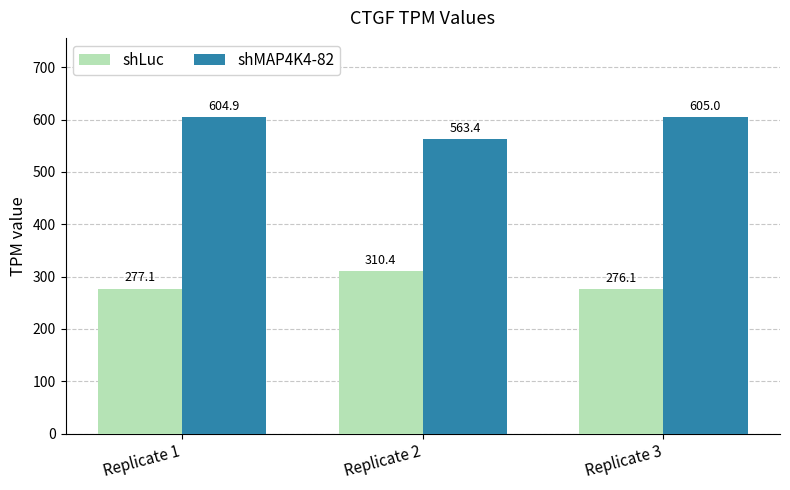

What is the difference between the shLuc values at Replicate 1 and Replicate 3?

1.0